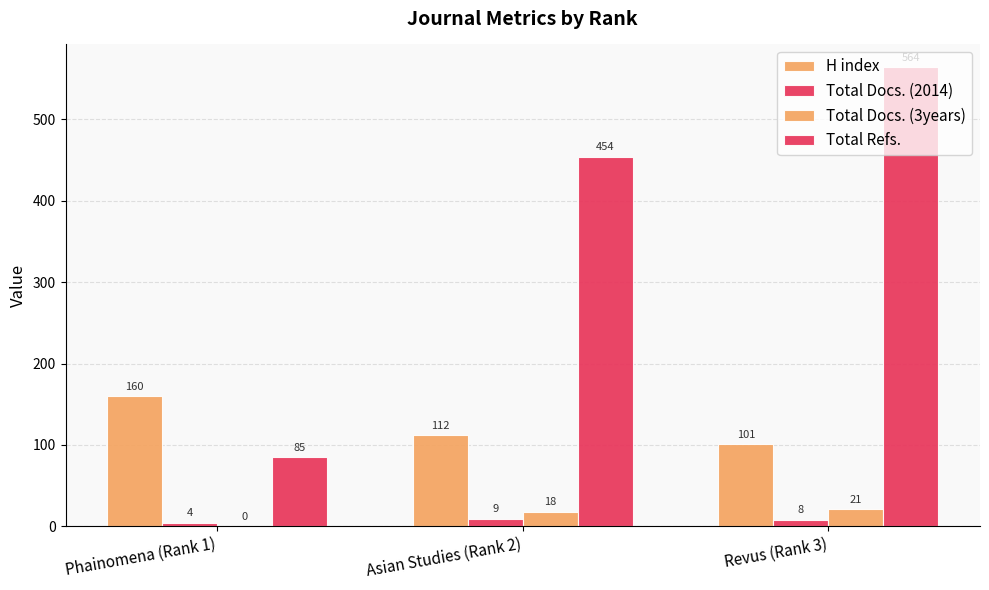

What is the difference between the Total Refs. values at Revus (Rank 3) and Asian Studies (Rank 2)?

110